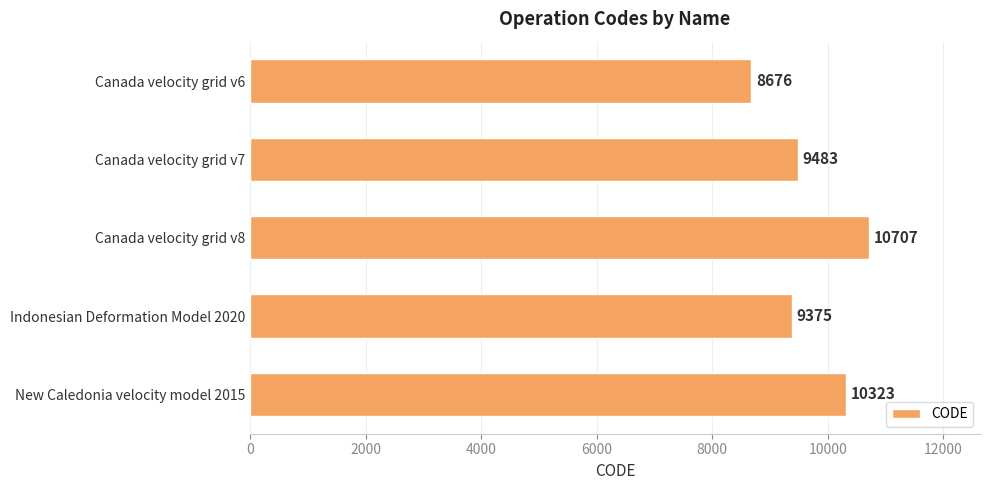

Rank the categories by value from lowest to highest.

Canada velocity grid v6, Indonesian Deformation Model 2020, Canada velocity grid v7, New Caledonia velocity model 2015, Canada velocity grid v8